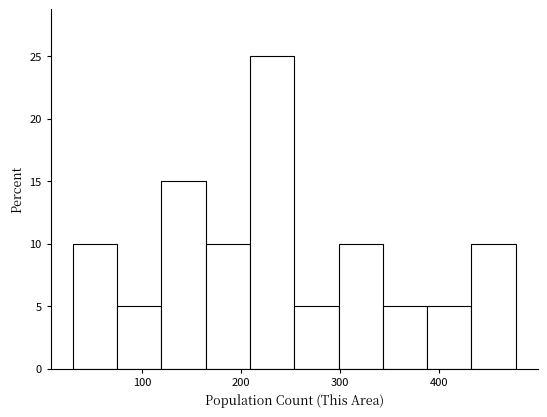

Over which range of the x-axis is the bar tallest?

210 to 250